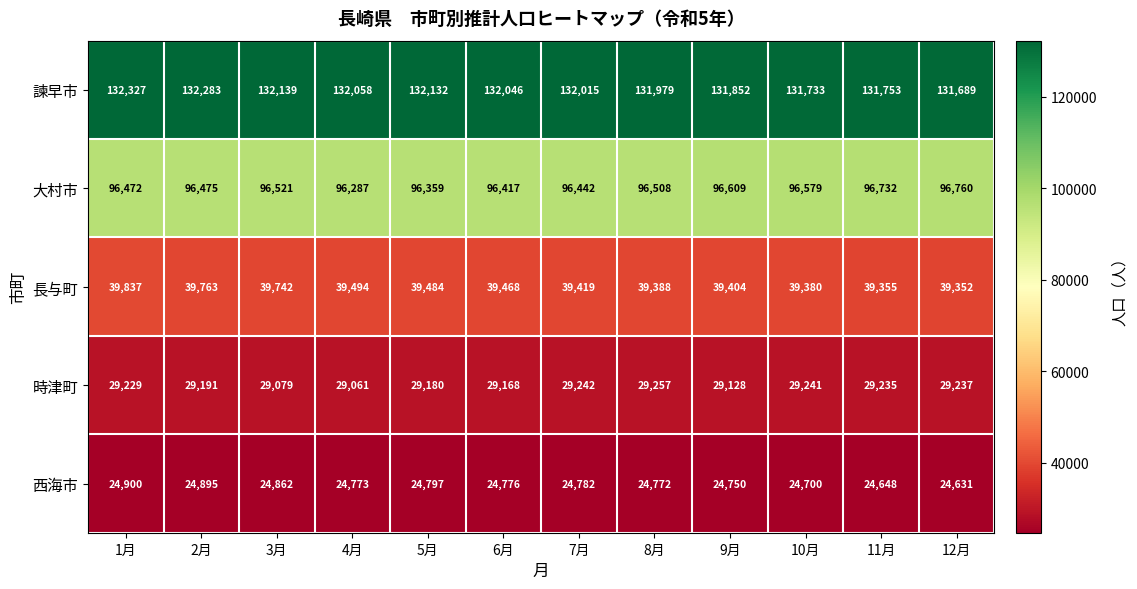

The value of 西海市 at 6月 is 42921. True or false?

False